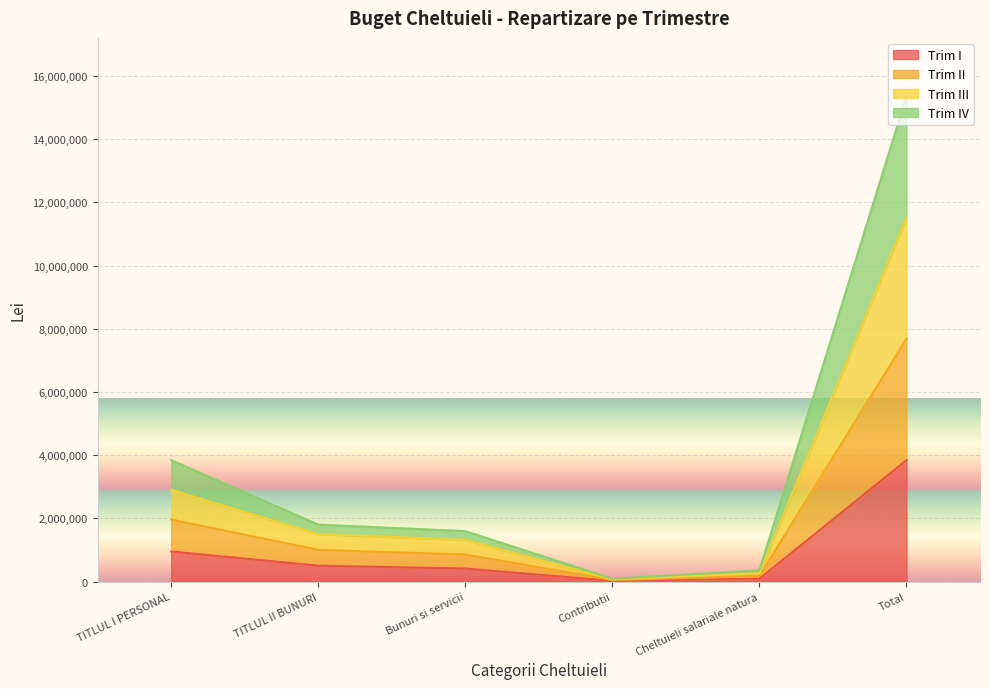

Which label corresponds to the largest value in the chart?

Total